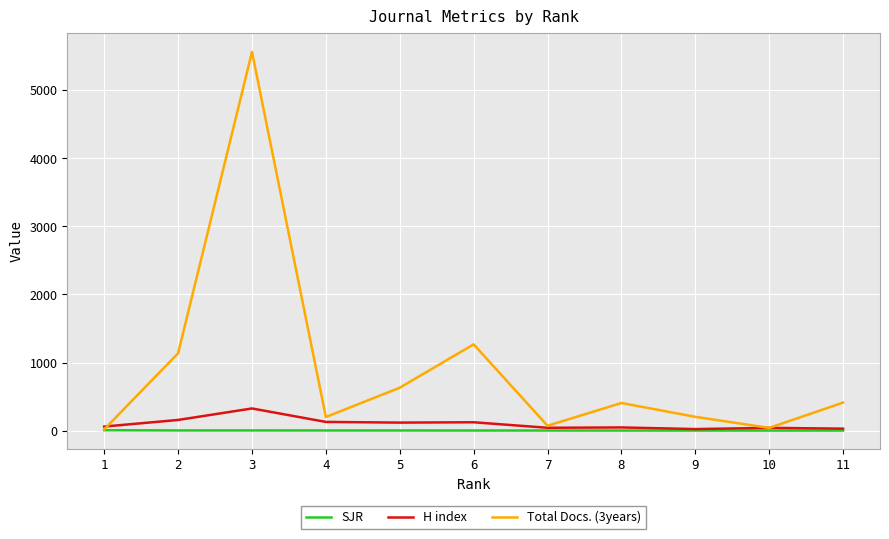

Which series has the largest range (max minus min)?

Total Docs. (3years)